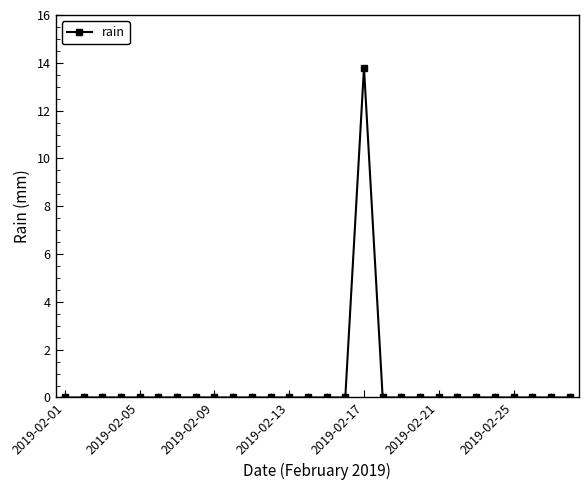

True or false: the data has more than 0 interior local peaks.

True